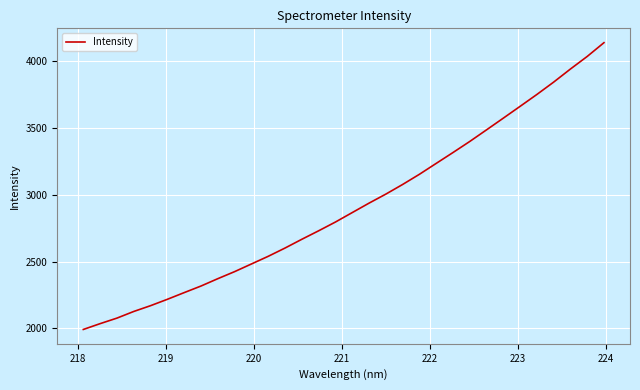

Count the number of data series in this chart.

1